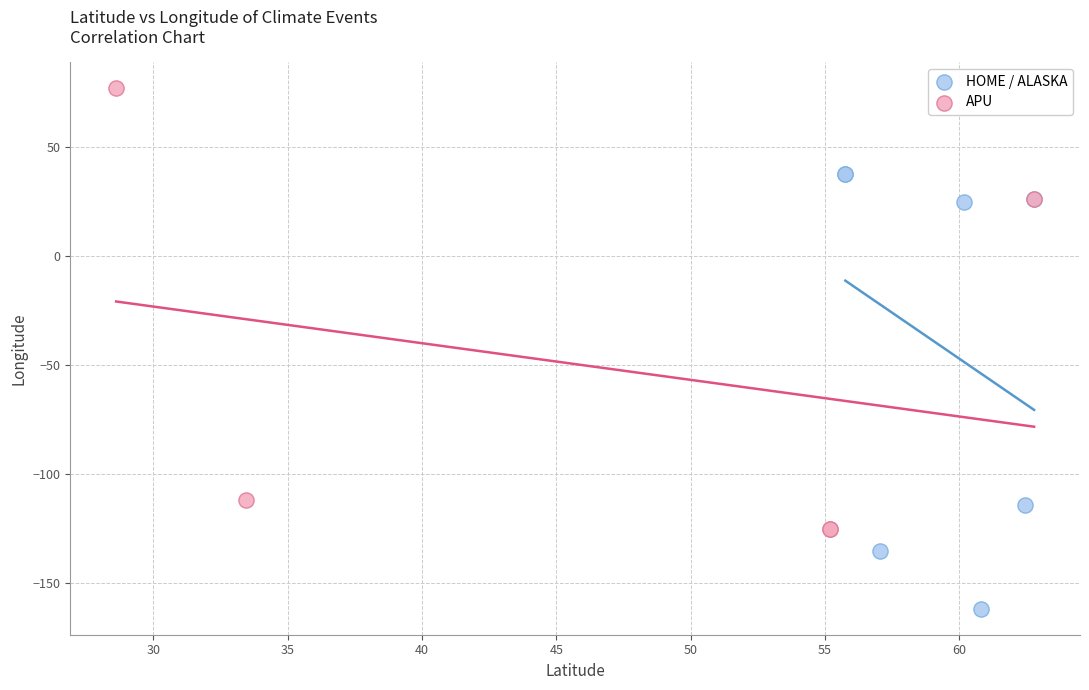

Which series reaches the minimum Y coordinate?

HOME / ALASKA